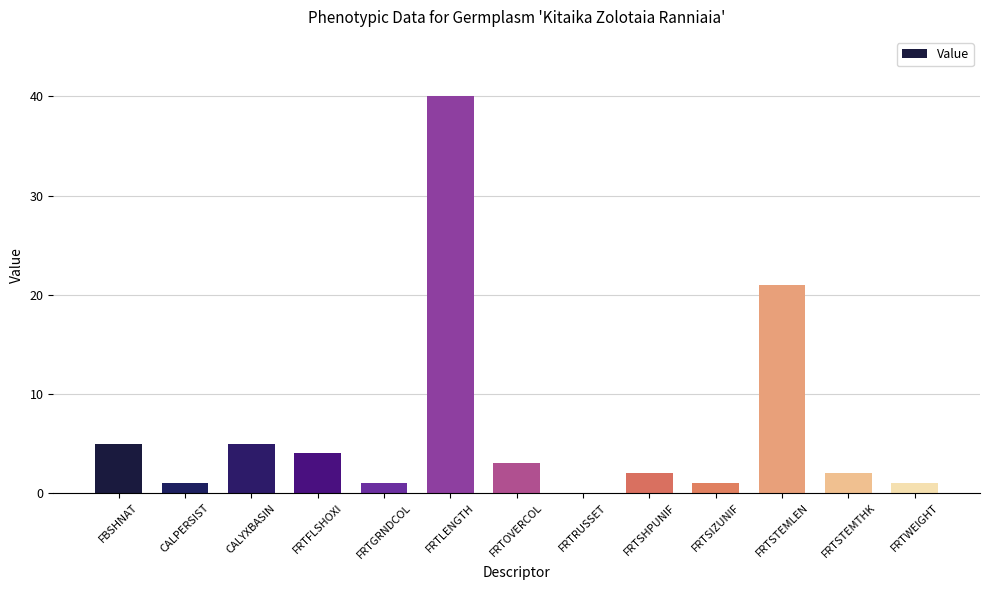

Reading left to right, extract all data points from this chart.

5	1	5	4	1	40	3	0	2	1	21	2	1